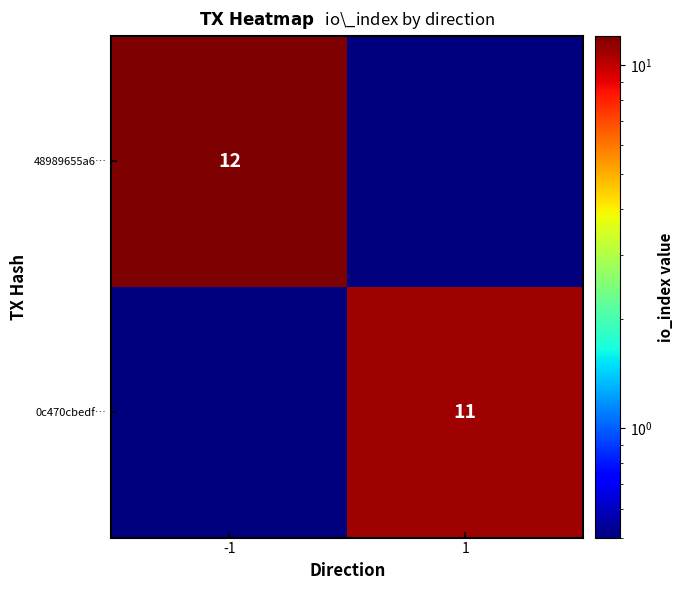

The value of 0c470cbedf… at 1 is 15.6. True or false?

False